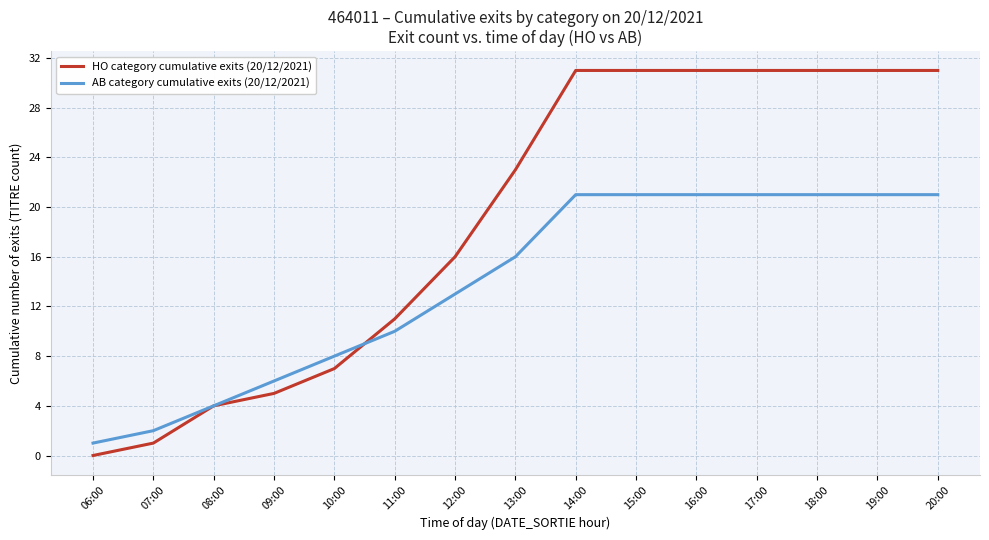

True or false: HO category cumulative exits (20/12/2021) and AB category cumulative exits (20/12/2021) cross at least once.

True